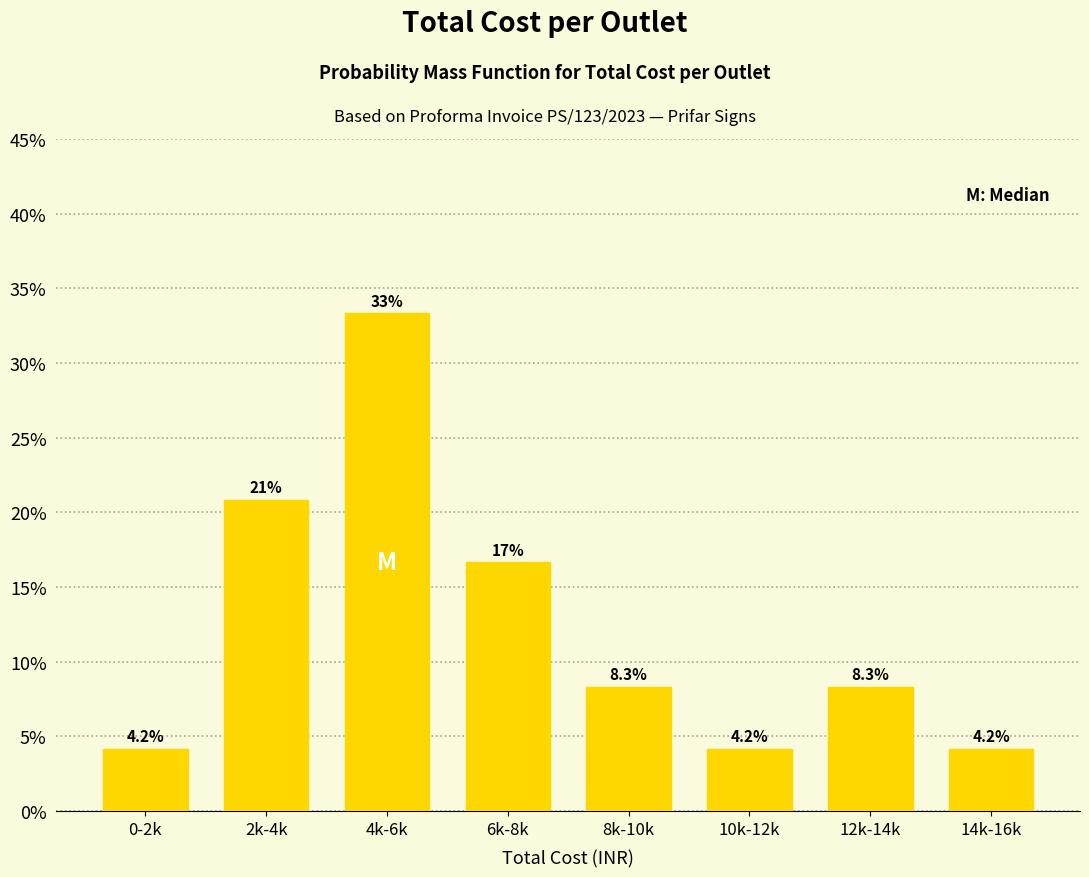

Reading right to left, list all the values displayed in this chart.

4.2	8.3	4.2	8.3	16.7	33.3	20.8	4.2